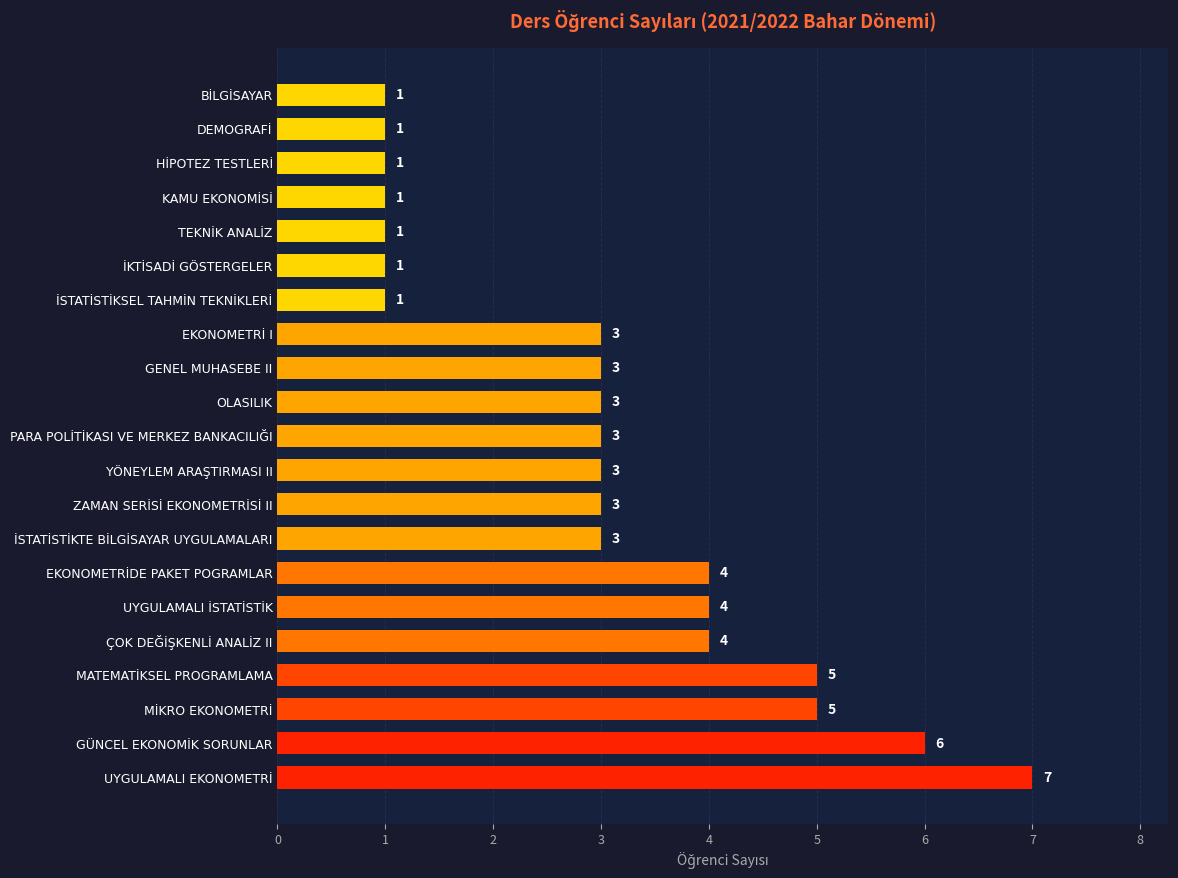

At which category does the chart reach its peak across all series?

UYGULAMALI EKONOMETRİ